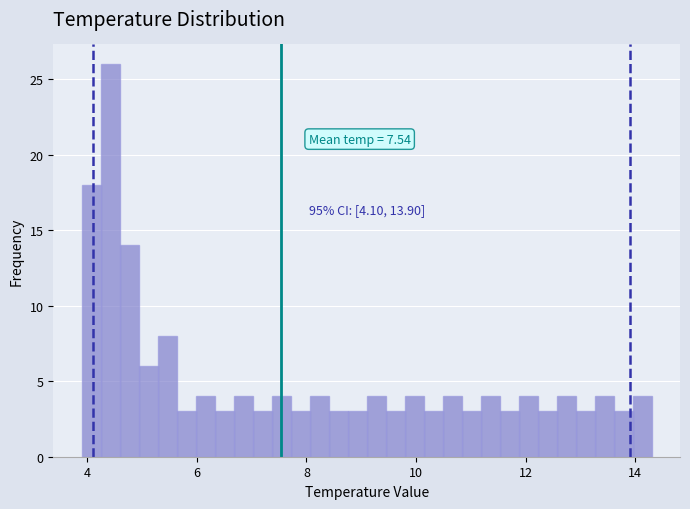

Read against the x-axis, roughly where is the centre of the tallest bar?

4.4